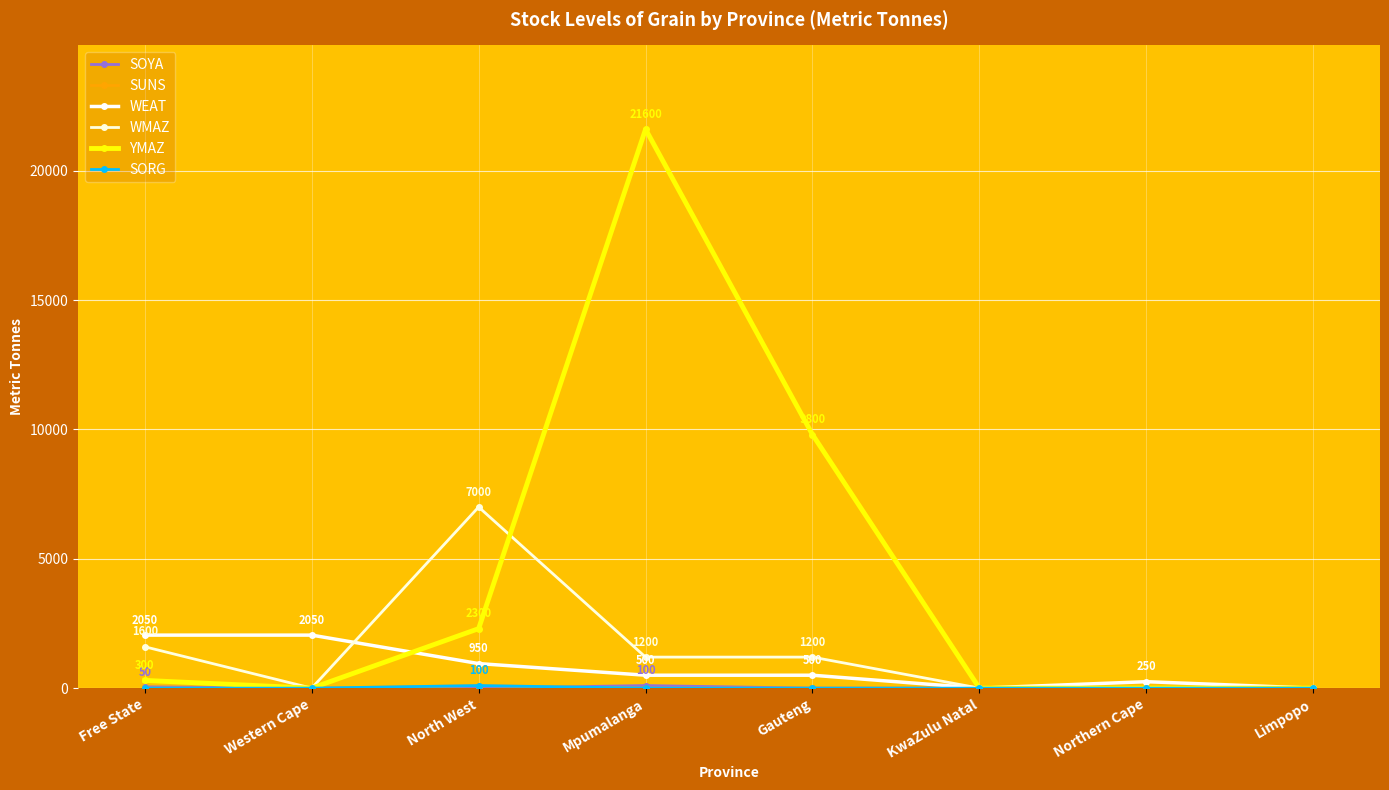

At which label is SORG closest to 50?

Free State